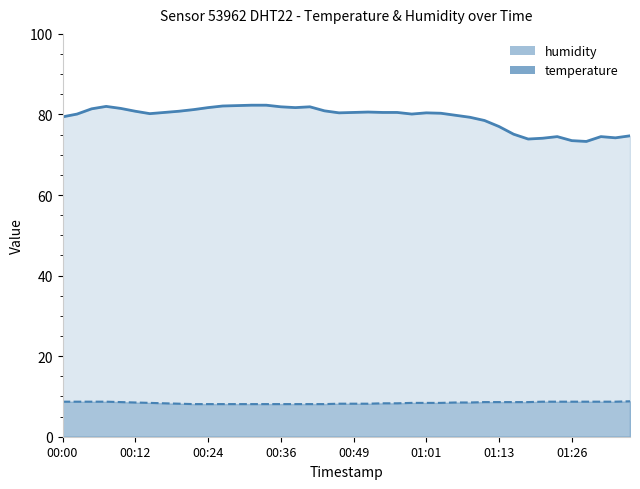

Reading left to right, transcribe all the data shown in this chart.

temperature: 8.7	8.7	8.7	8.7	8.6	8.5	8.4	8.3	8.2	8.1	8.1	8.1	8.1	8.1	8.1	8.1	8.1	8.1	8.1	8.2	8.2	8.2	8.3	8.3	8.4	8.4	8.4	8.5	8.5	8.6	8.6	8.6	8.6	8.7	8.7	8.7	8.7	8.7	8.7	8.8
humidity: 79.4	80.1	81.4	82.0	81.5	80.8	80.2	80.5	80.8	81.2	81.7	82.1	82.2	82.3	82.3	81.9	81.7	81.9	80.9	80.4	80.5	80.6	80.5	80.5	80.1	80.4	80.3	79.8	79.3	78.5	77.0	75.1	73.9	74.1	74.5	73.5	73.3	74.5	74.2	74.7